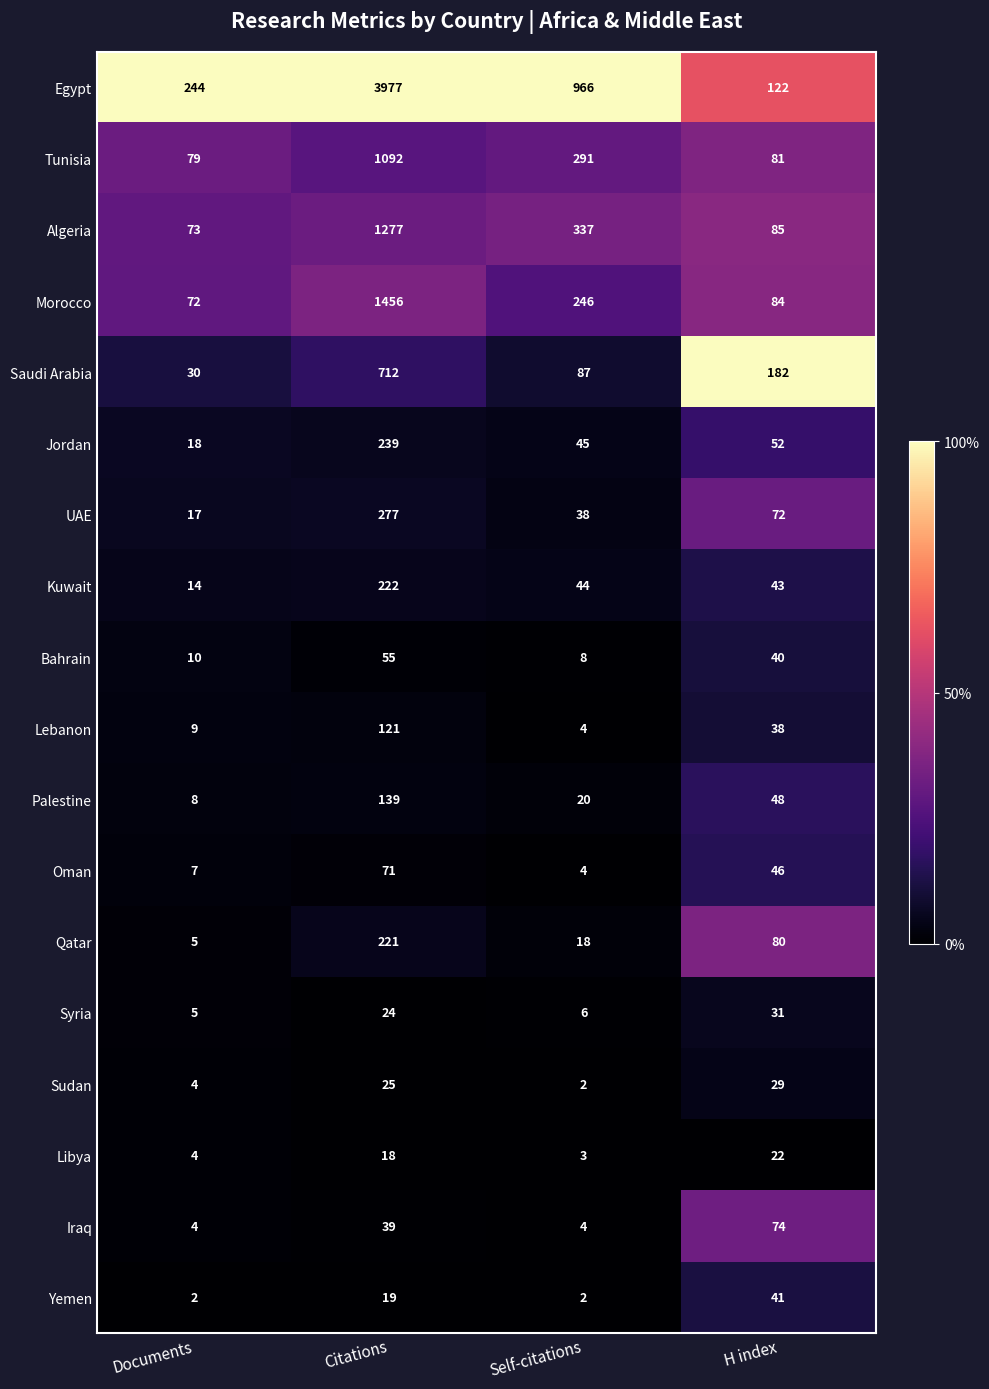

What is the difference between the maximum and second lowest values in the Kuwait series?

179